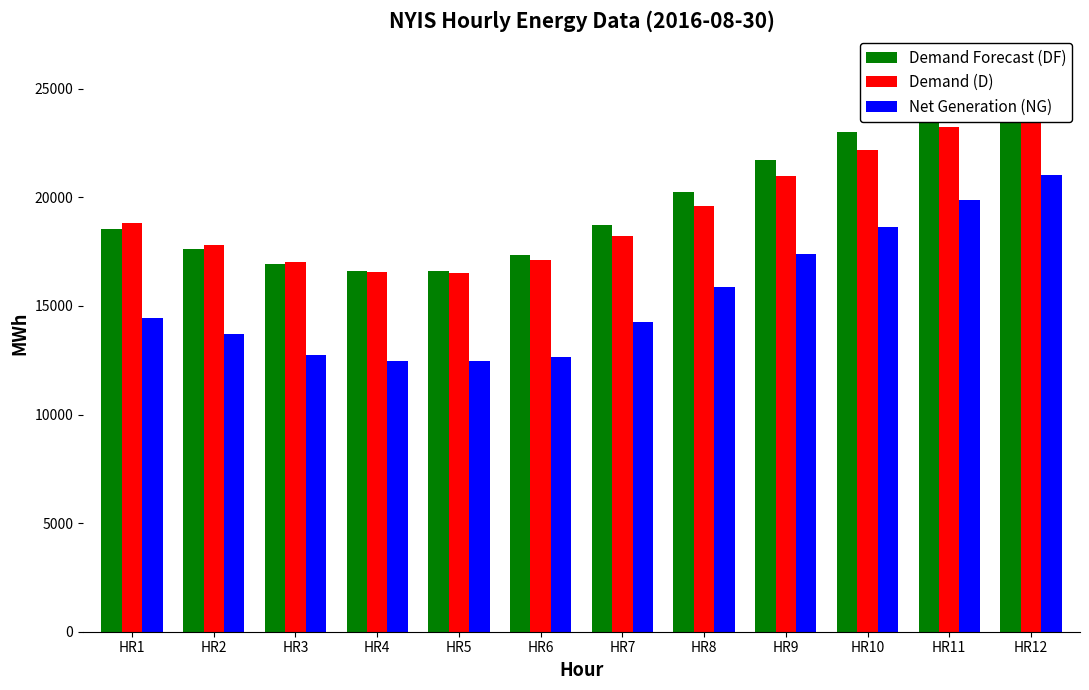

Reading left to right, what are all the values shown in this chart?

Demand Forecast (DF): 18549	17607	16952	16593	16611	17332	18723	20244	21717	23004	24118	24943
Demand (D): 18834	17783	17043	16574	16530	17135	18202	19584	20972	22174	23259	24070
Net Generation (NG): 14446	13693	12761	12443	12450	12670	14262	15877	17384	18626	19896	21014